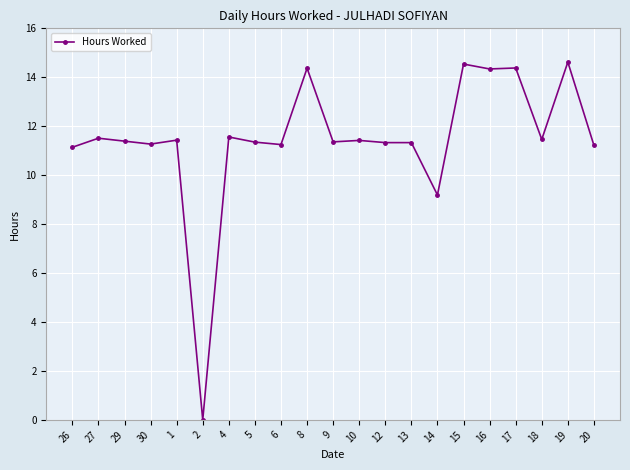

What is the greatest value displayed?

14.6